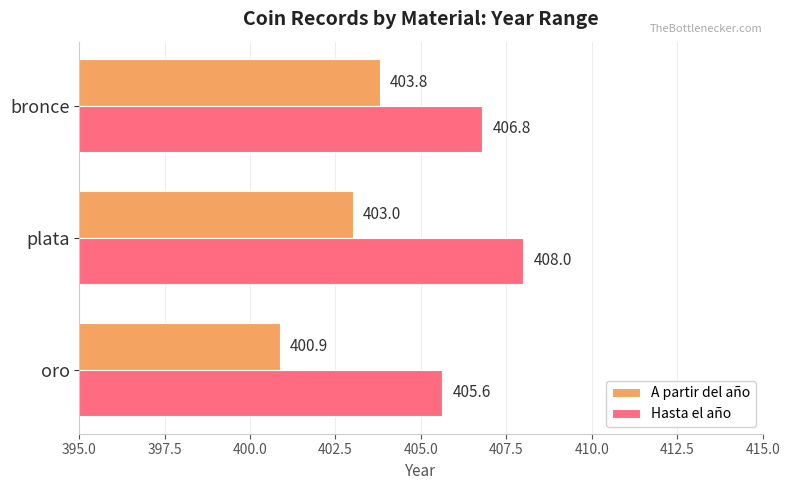

What is the approximate value of Hasta el año at plata?

408.0